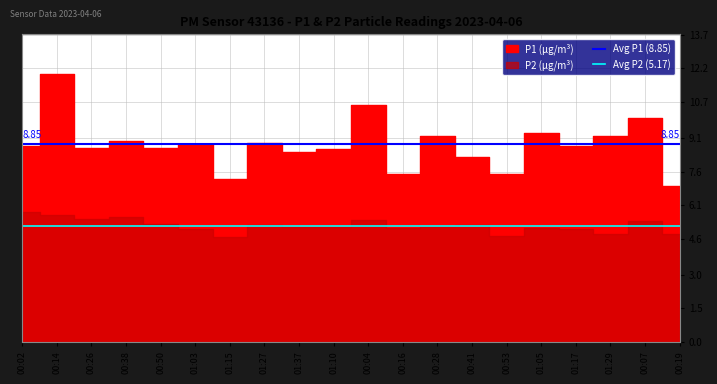

True or false: Avg P1 (8.85) has a value of 13.4 at 00:02.

False